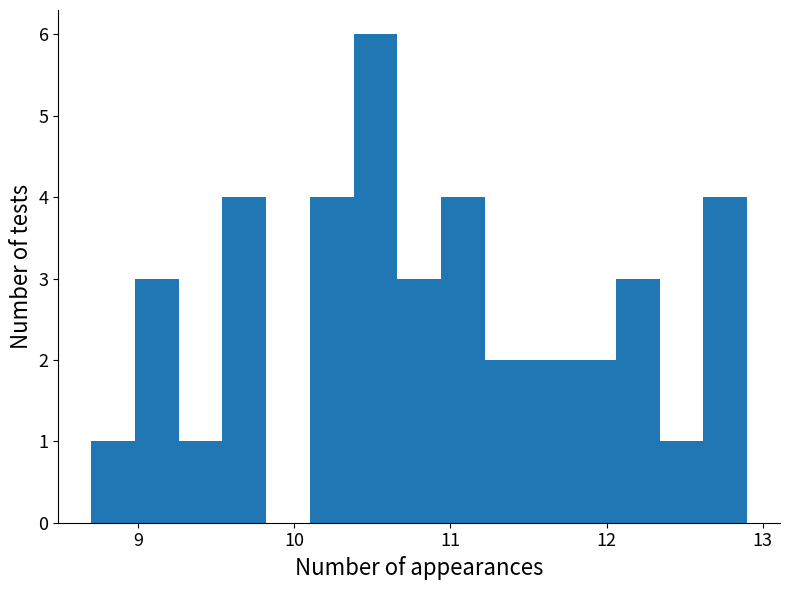

Read against the x-axis, roughly where is the centre of the tallest bar?

10.5